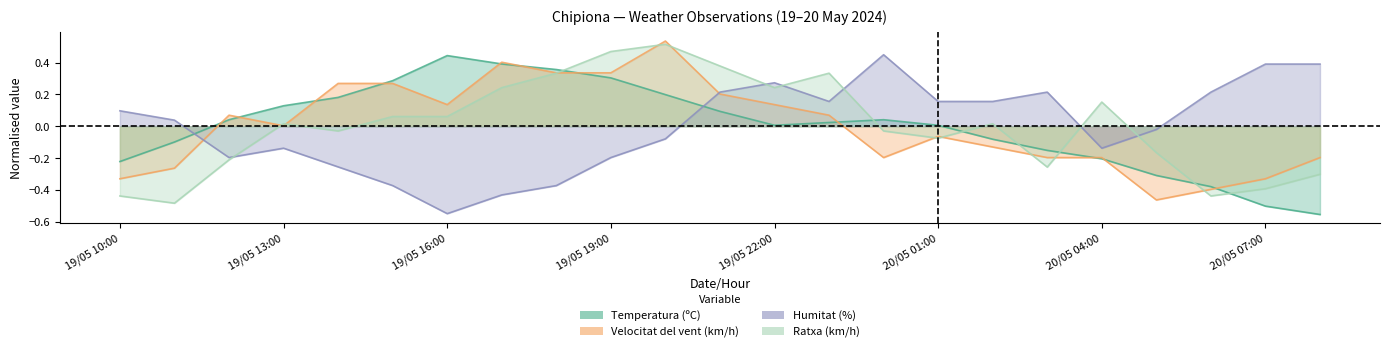

Which has a higher value, 19/05 14:00 or 20/05 00:00?

19/05 14:00